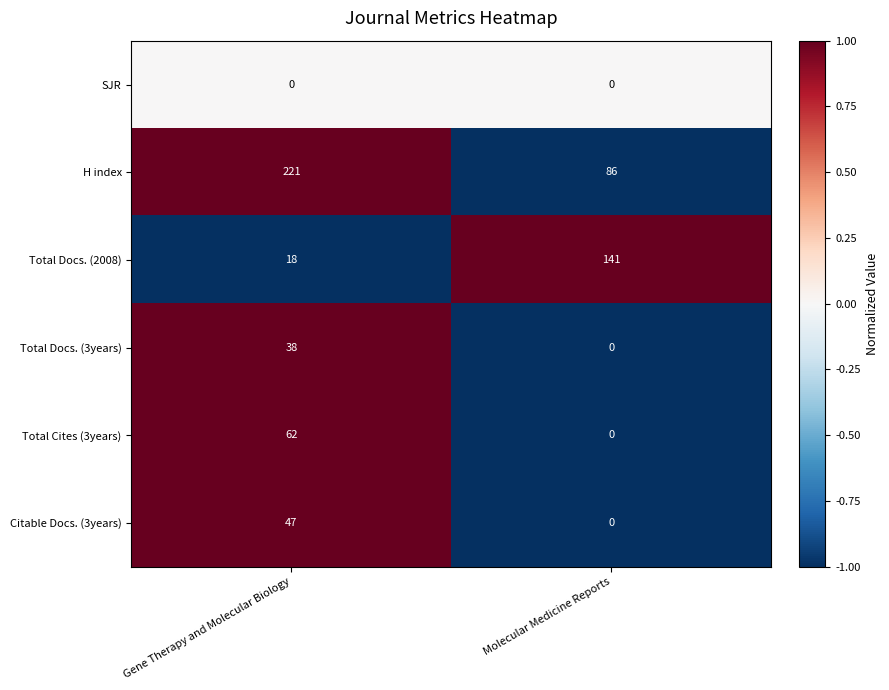

What is the highest value of the Total Docs. (2008) series?

141